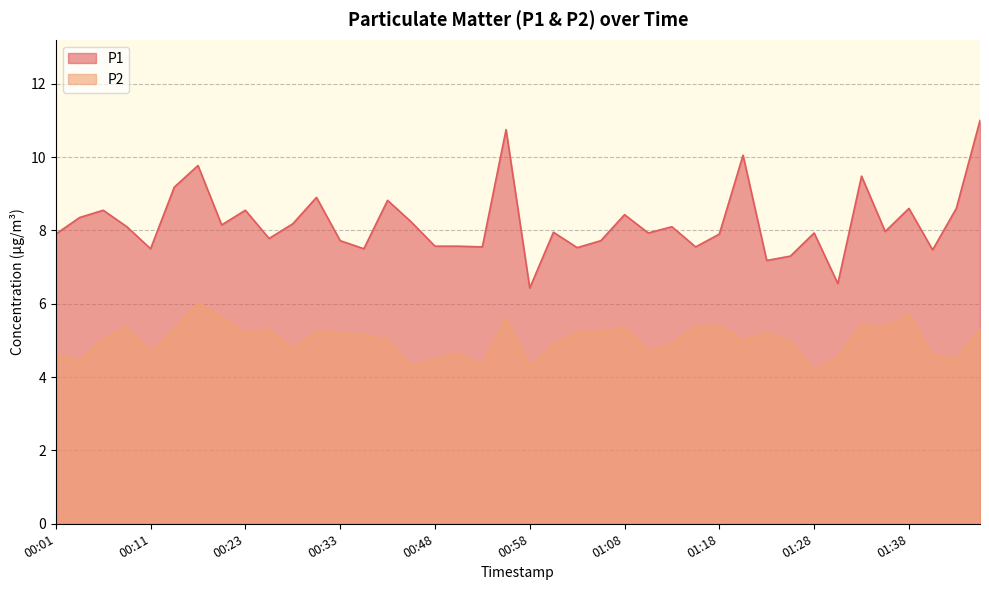

At which category does P1 reach its first local peak?

00:06